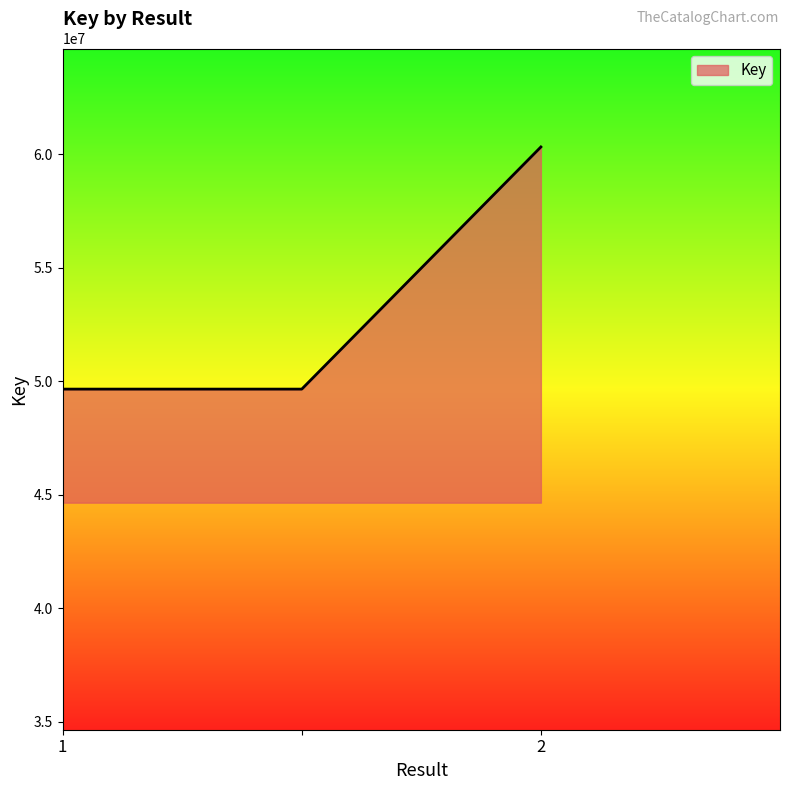

What is the average value?

53204357